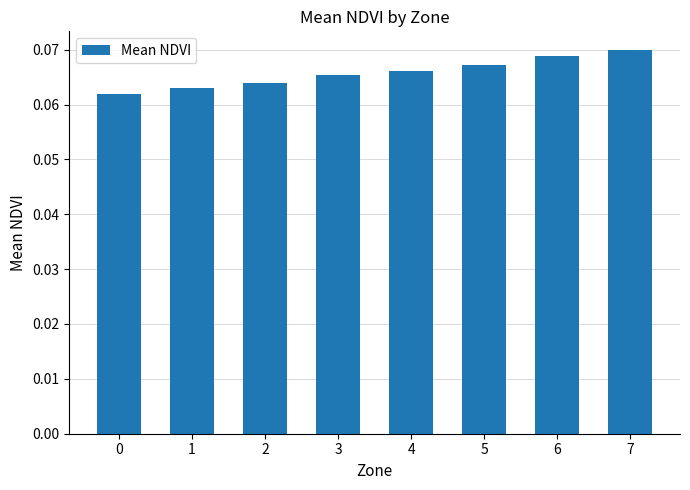

Count the values in the range 0 to 1.

8